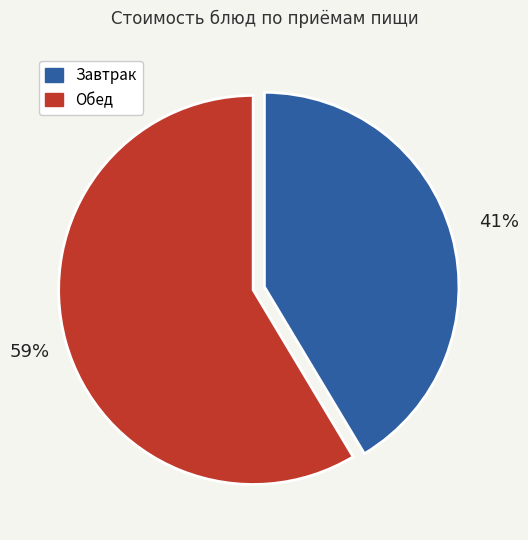

Does any single category account for the majority?

Yes